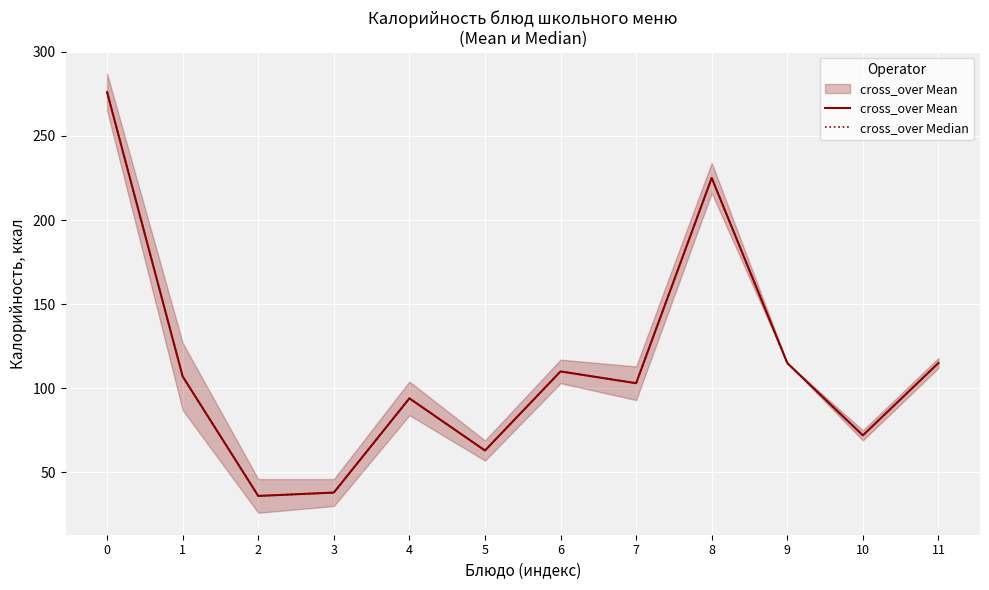

What are all the series names shown in the legend?

cross_over Mean, cross_over Median